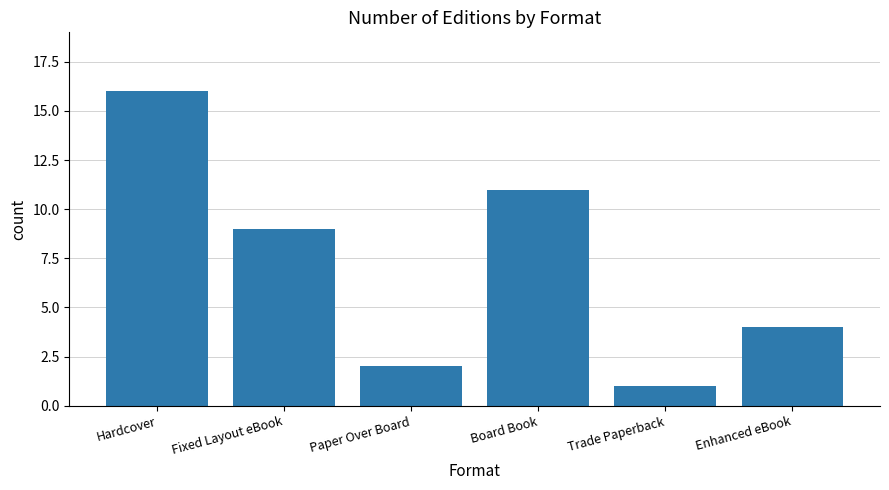

Count the number of data series in this chart.

1